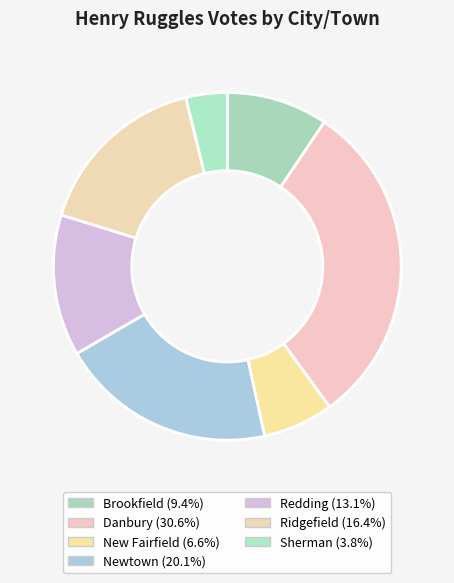

How many slices are in this pie chart?

7